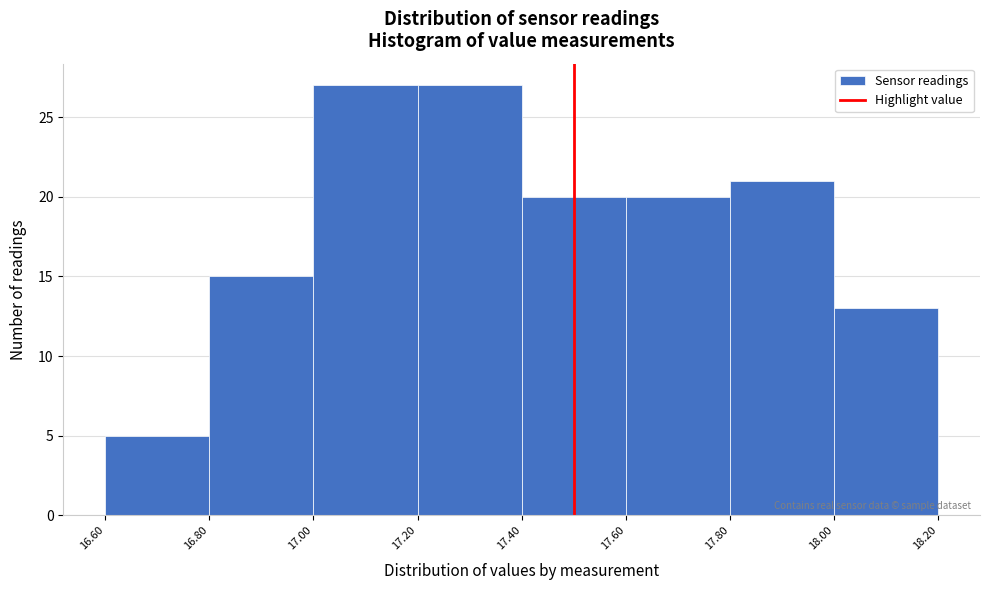

What is the height of the bar covering 17.80 to 18.00 on the x-axis? The values are not printed on the chart, so give them approximately, as read against the axis.

21